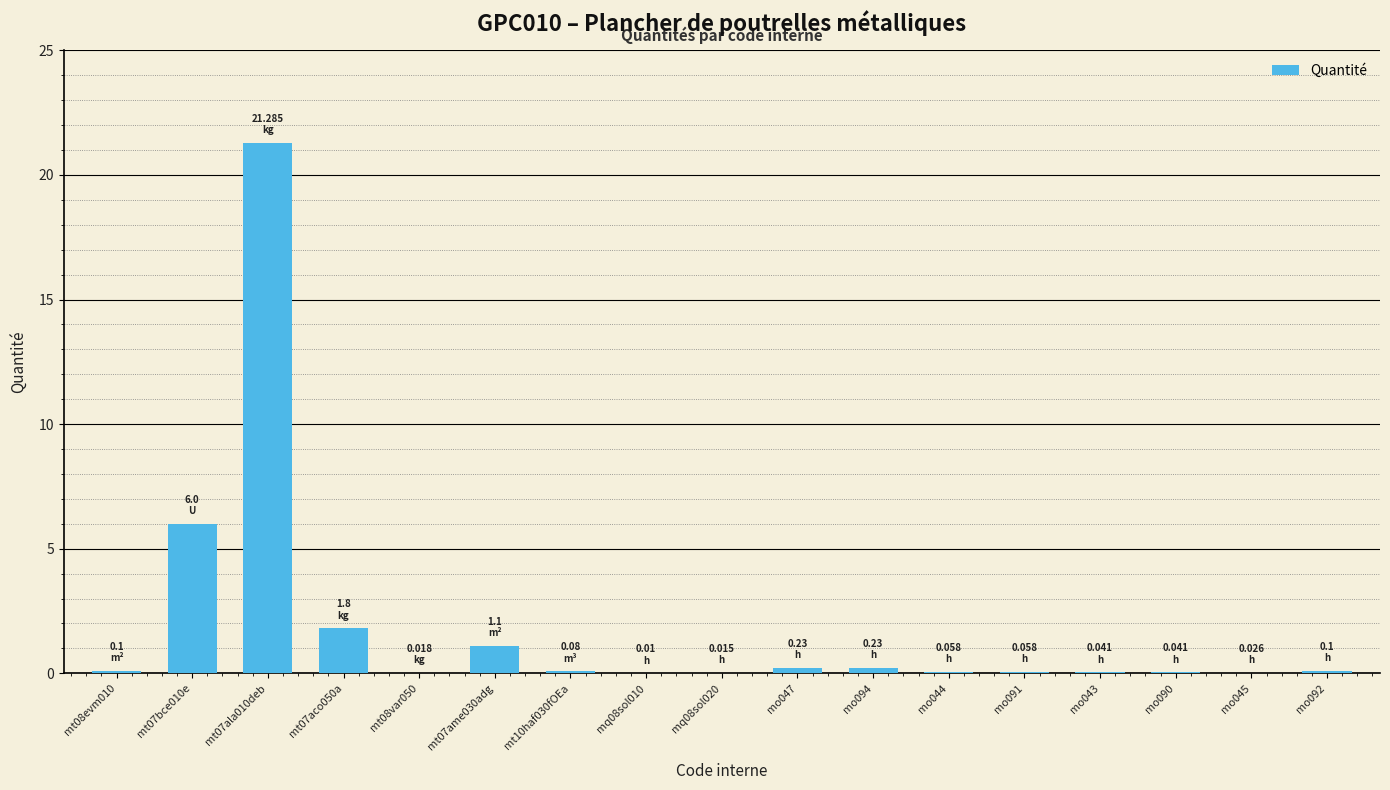

What is the difference between the values at mt07aco050a and mo044?

1.7